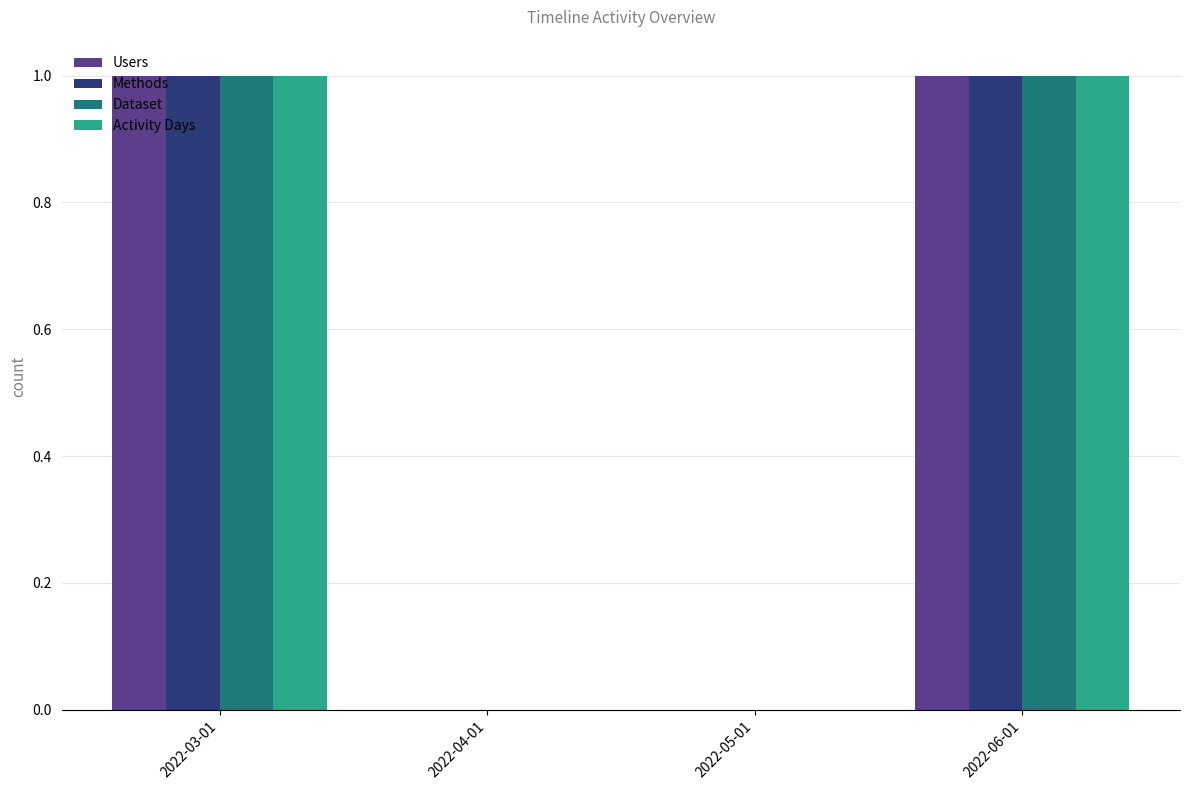

The value of Methods at 2022-06-01 is 1. True or false?

True